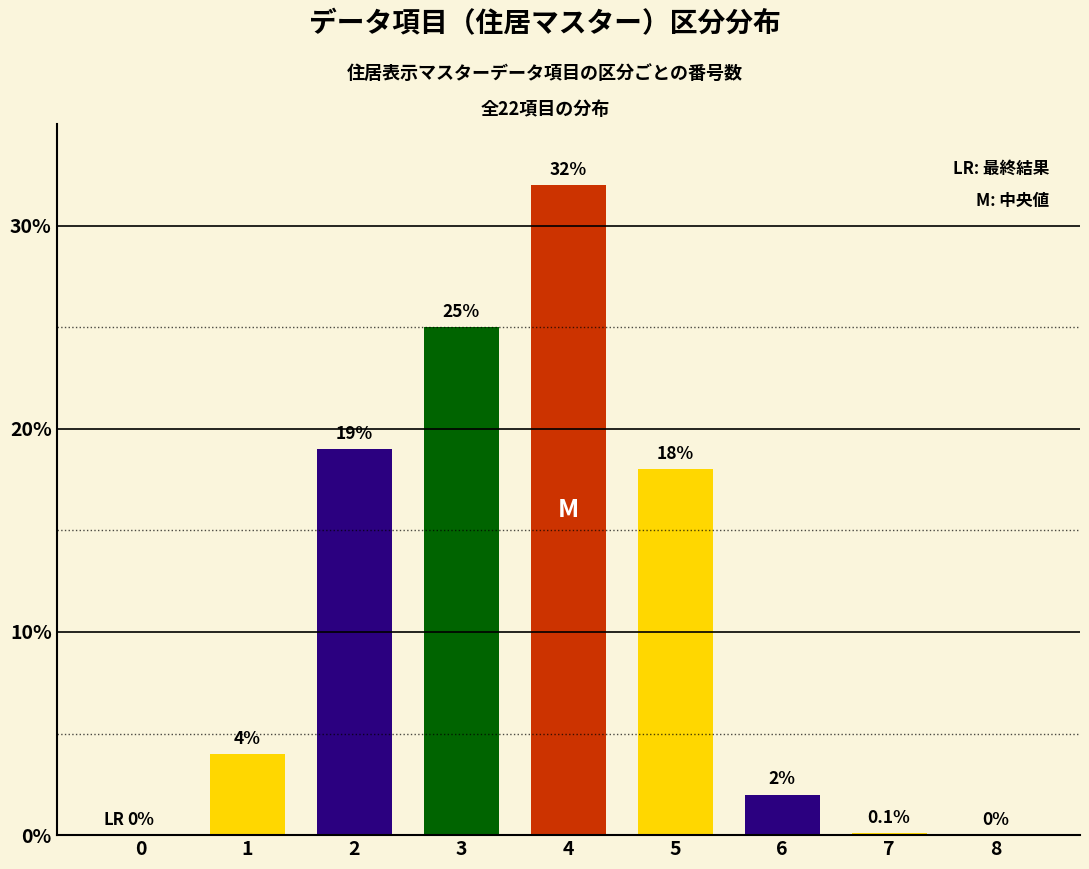

Reading left to right, list all the values displayed in this chart.

0.0	4.0	19.0	25.0	32.0	18.0	2.0	0.1	0.0